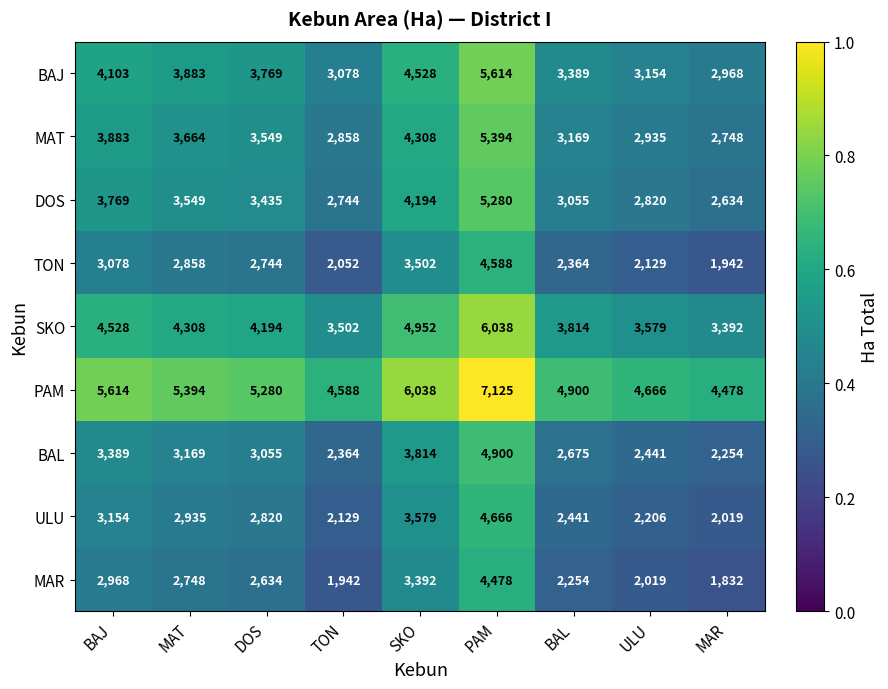

Is the value of SKO at MAR greater than the value of MAT at MAT?

No